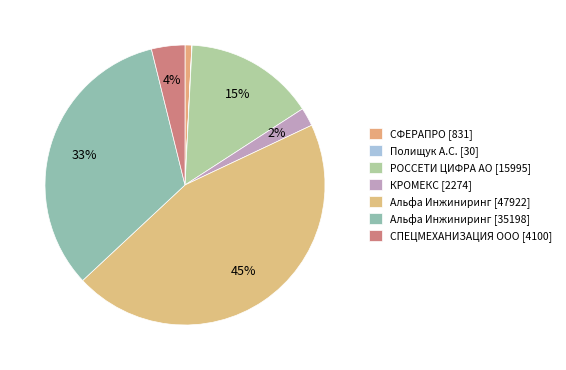

What is the largest slice in the pie chart?

Альфа Инжиниринг [47922]